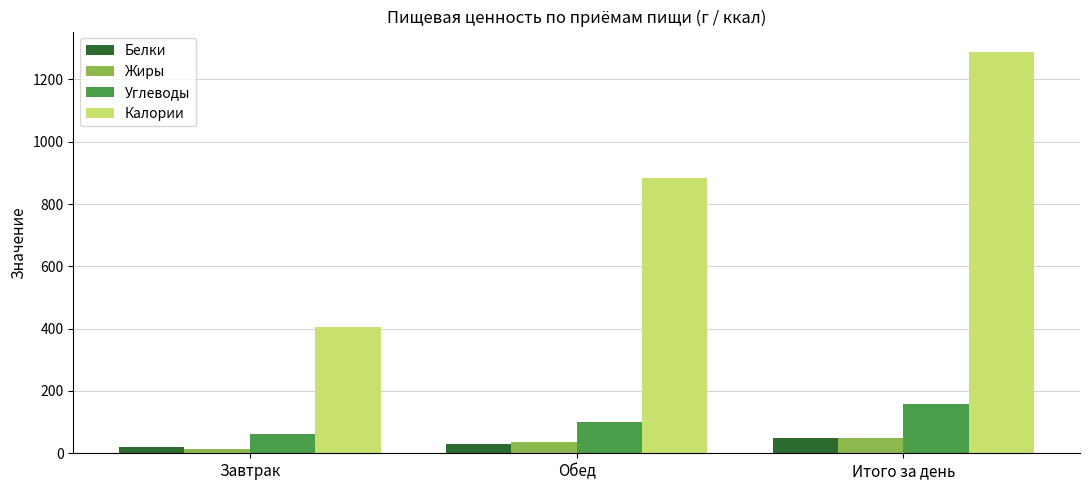

Which series has the largest range (max minus min)?

Калории